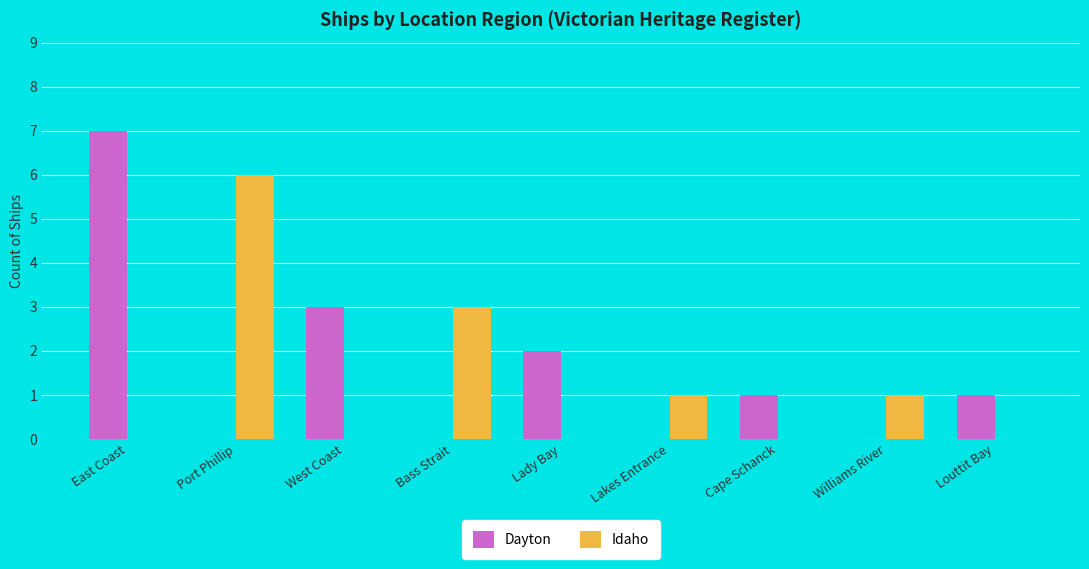

What is the total value across all series at East Coast?

7